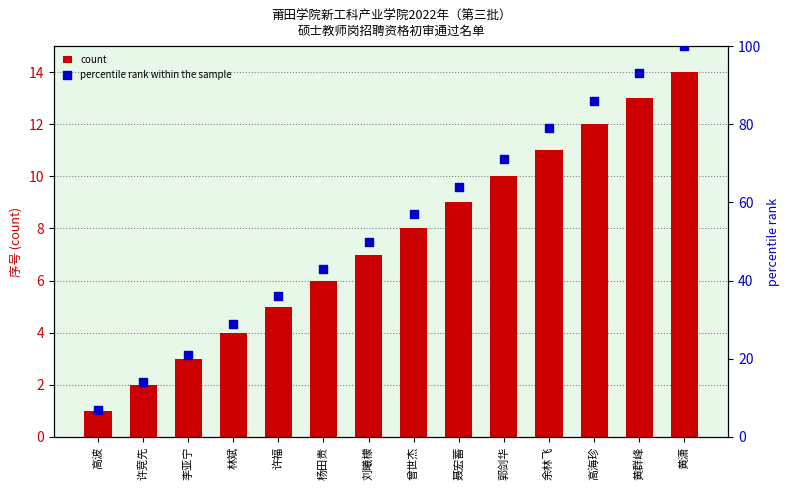

Which series has the largest Y range (max minus min)?

percentile rank within the sample